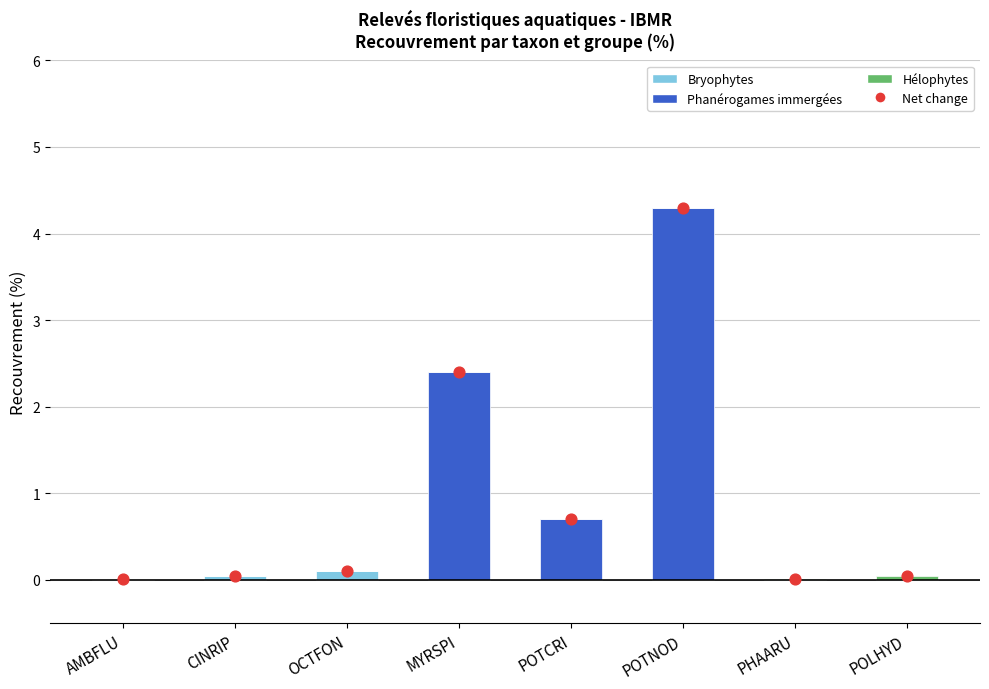

At how many categories does at least one series exceed 0?

8